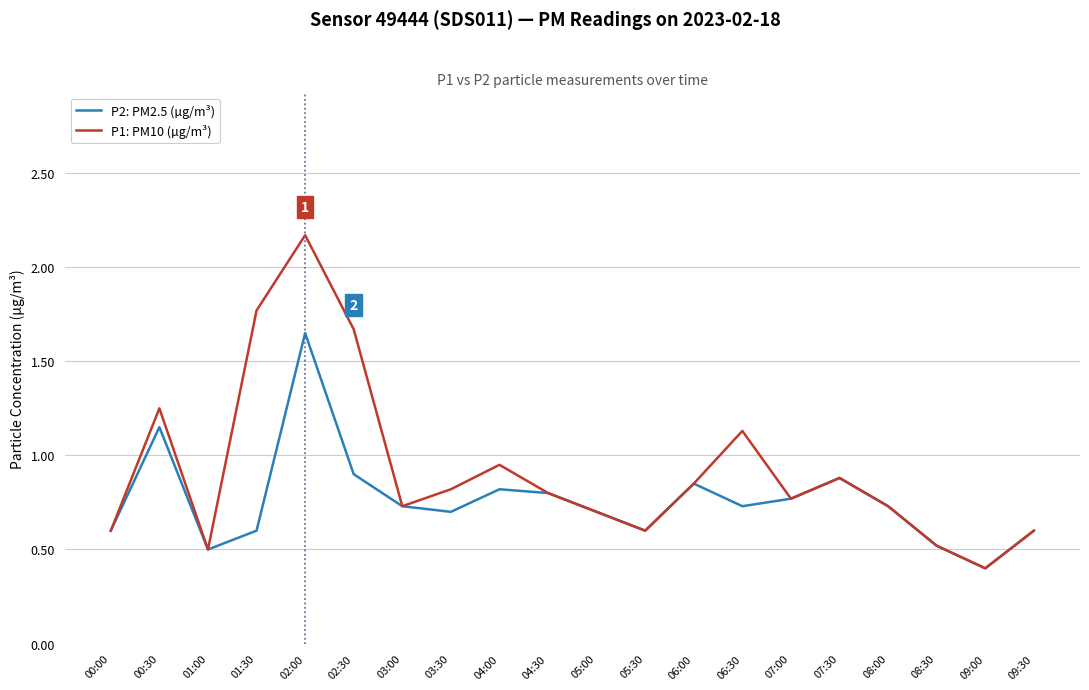

Which series changed the most between 01:30 and 09:00?

P1: PM10 (µg/m³)